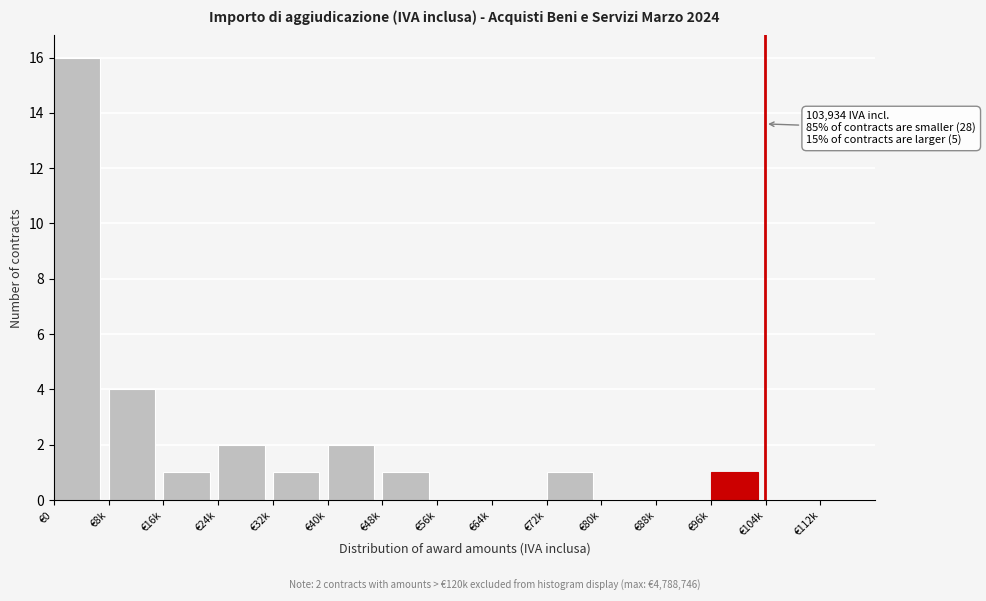

Reading left to right, transcribe all the data shown in this chart.

€0=16	€8k=4	€16k=1	€24k=2	€32k=1	€40k=2	€48k=1	€56k=0	€64k=0	€72k=1	€80k=0	€88k=0	€96k=1	€104k=0	€112k=0